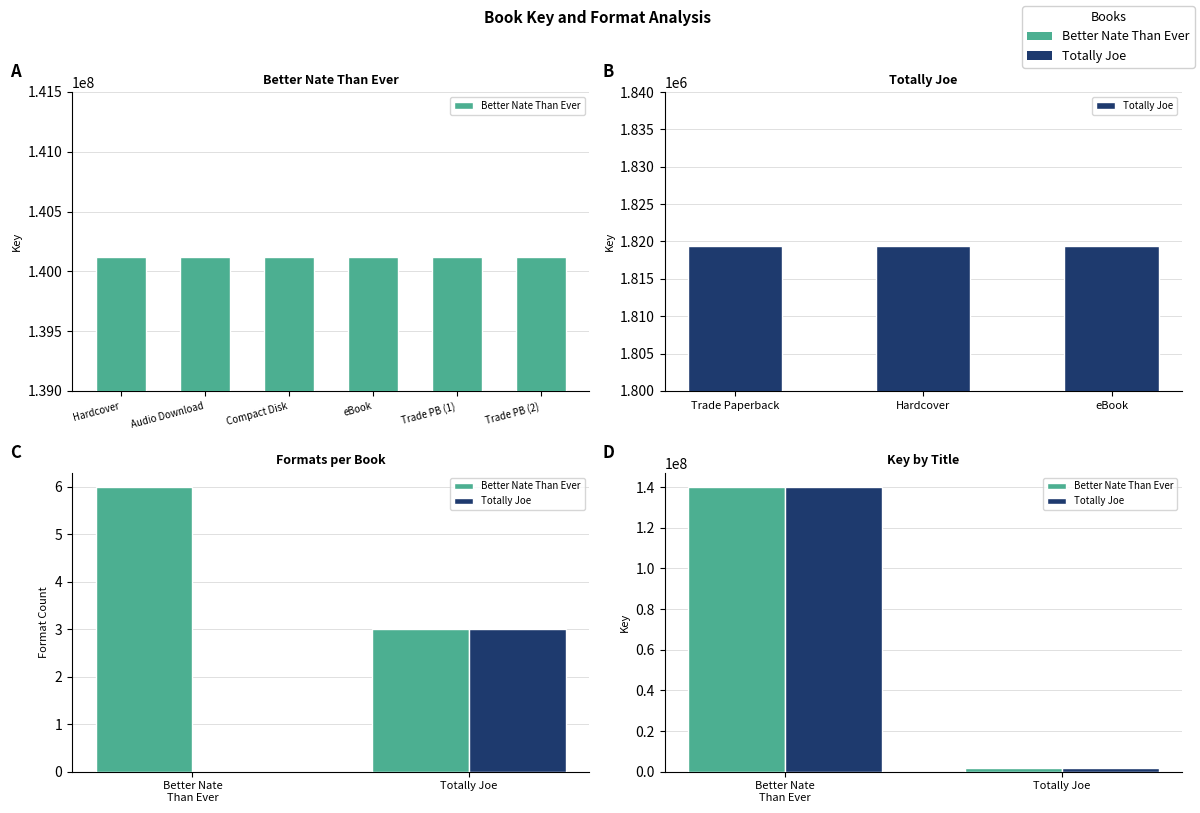

Which series changed the most between Better Nate Than Ever and Totally Joe?

Better Nate Than Ever